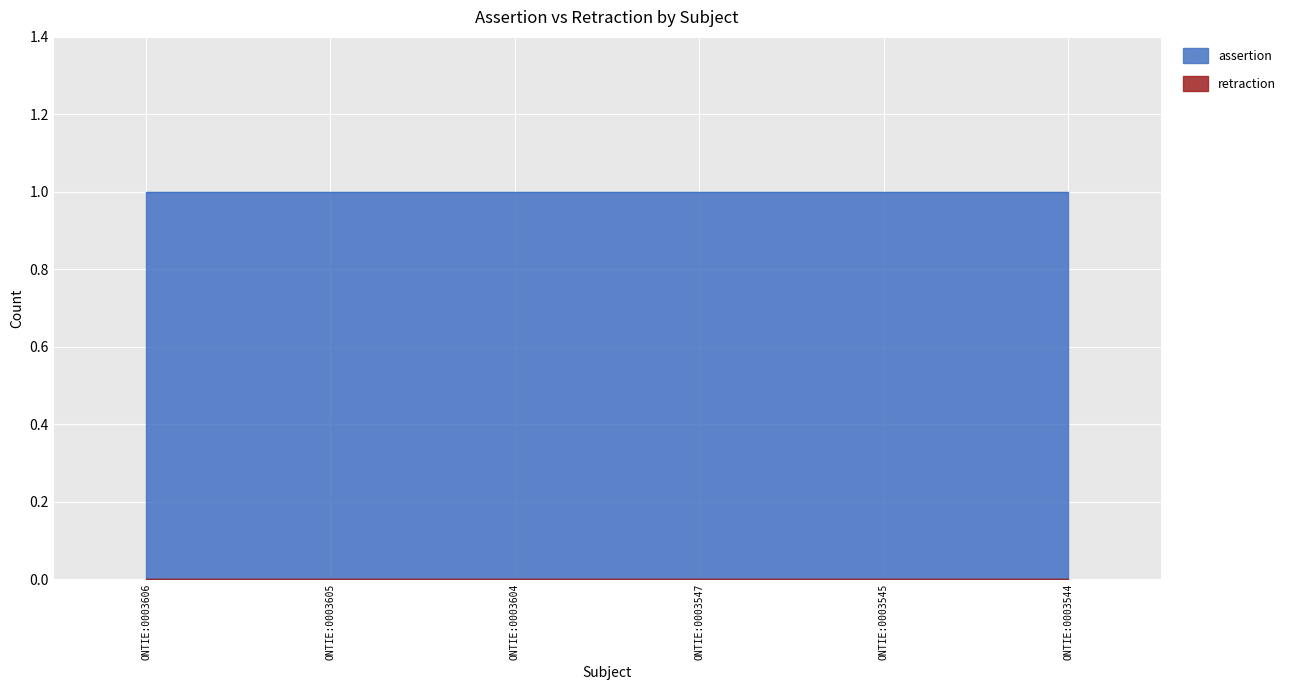

How many lines are shown in the chart?

2